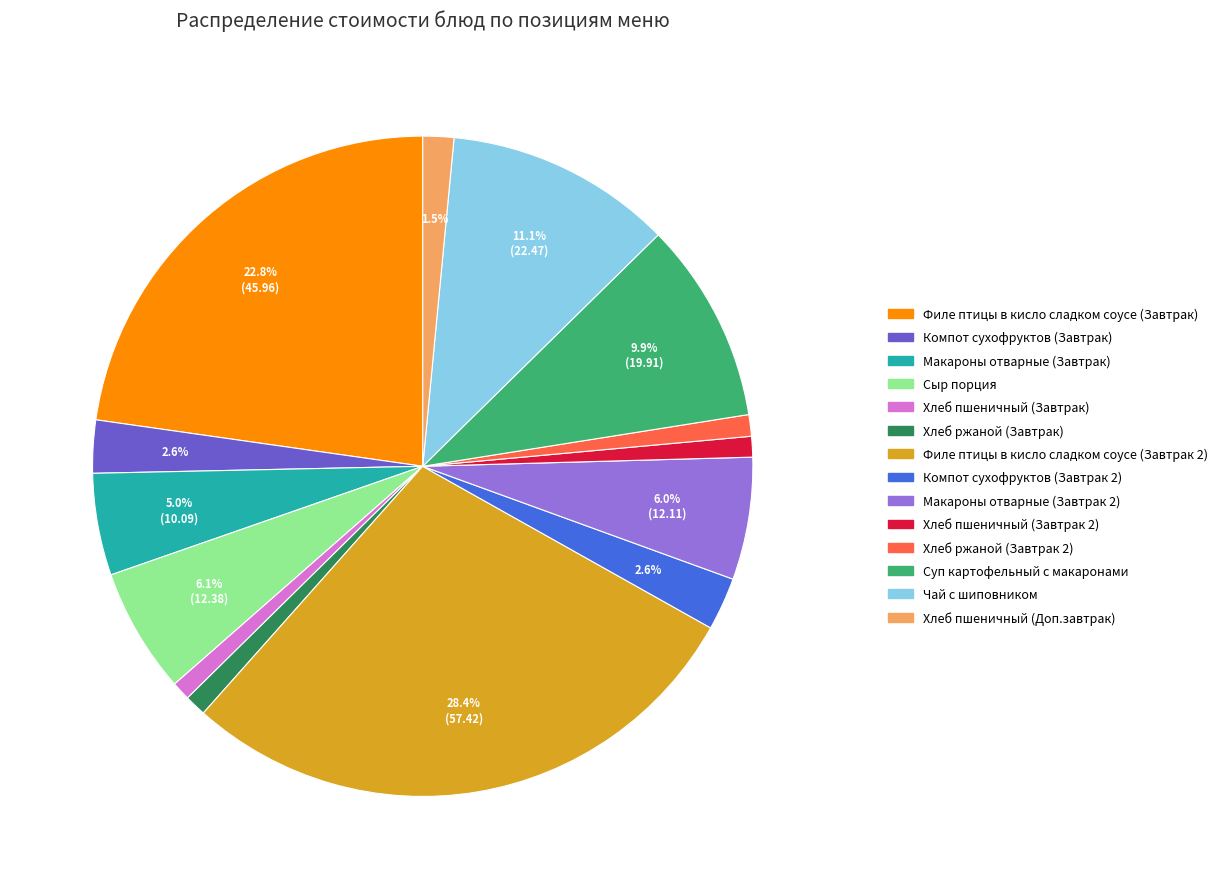

What percentage is NOT represented by Филе птицы в кисло сладком соусе (Завтрак 2)?

71.6%